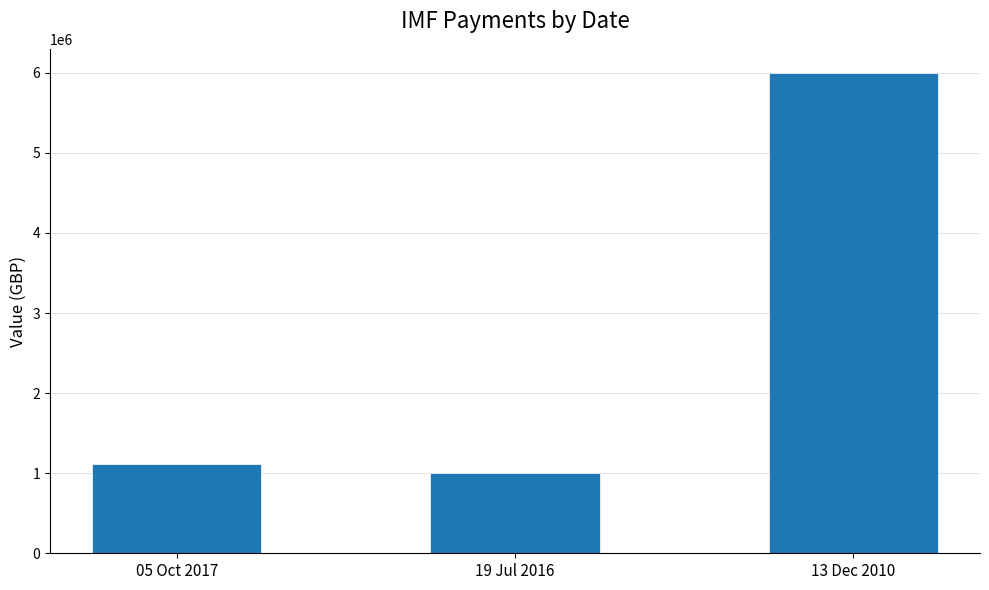

At which category does the chart reach its peak across all series?

13 Dec 2010